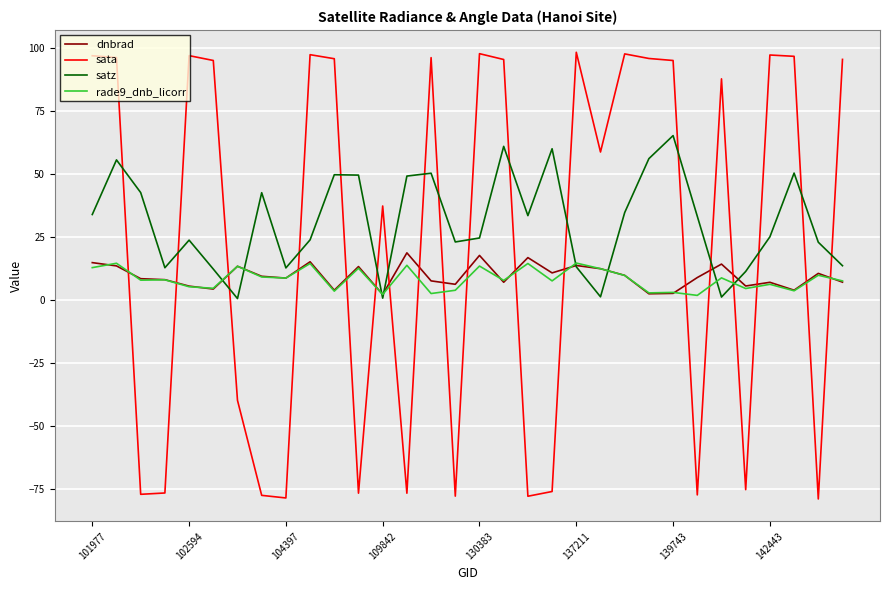

After their last crossing, which series has the higher values: satz or sata?

sata